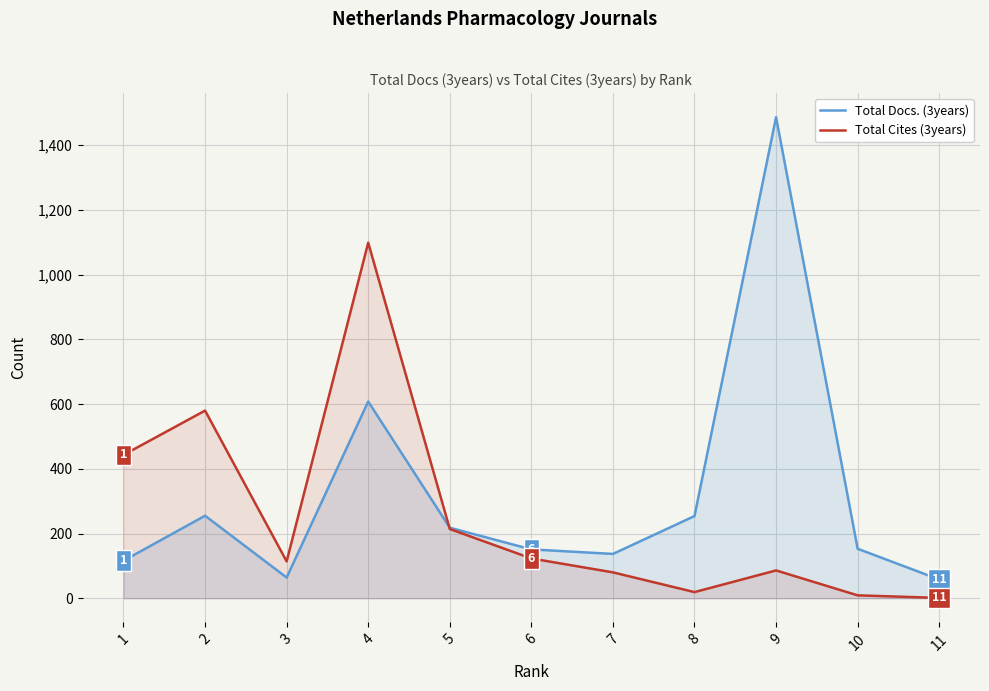

List the series in order of their overall mean, highest first.

Total Docs. (3years), Total Cites (3years)